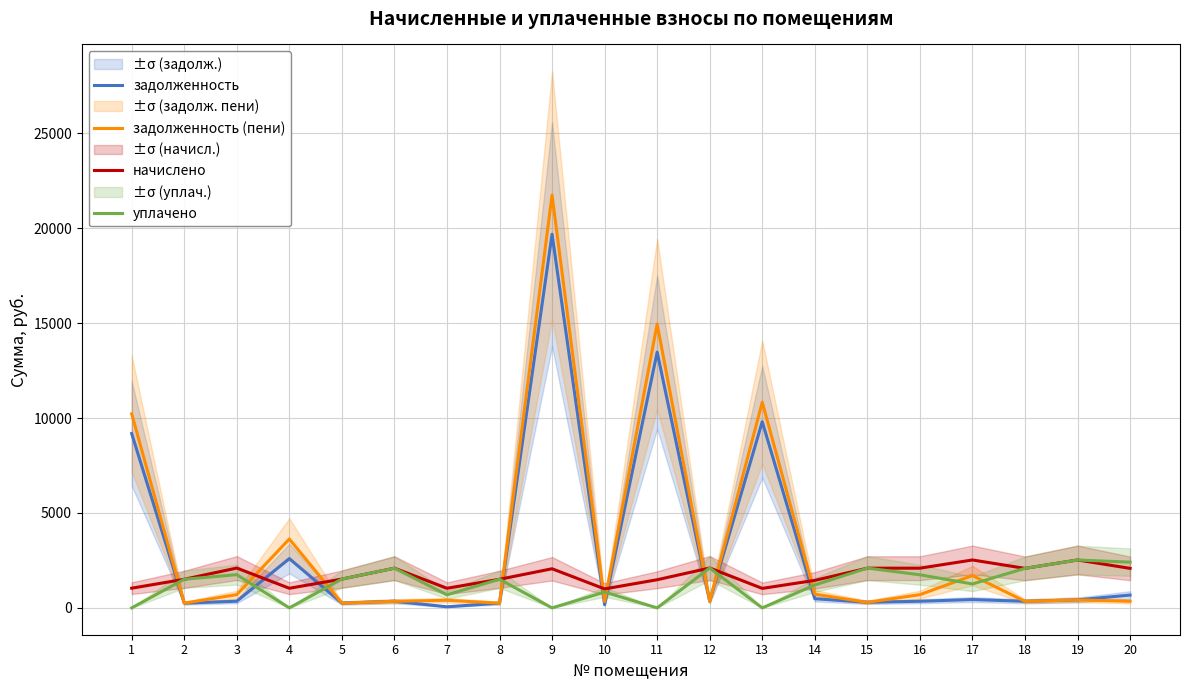

Rank the categories by начислено value from lowest to highest.

10, 13, 4, 7, 1, 14, 11, 2, 8, 5, 9, 18, 20, 6, 15, 16, 3, 12, 17, 19